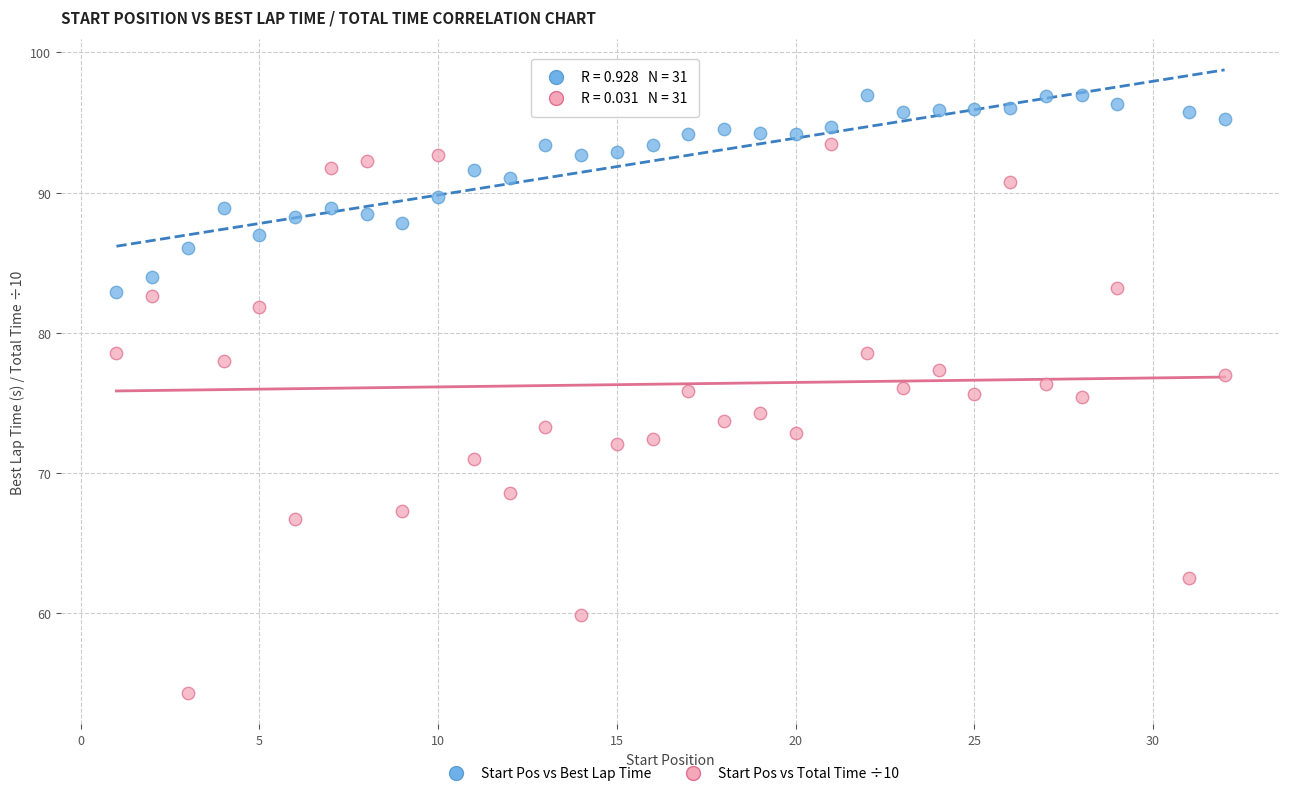

Across all data points, what is the range of Y values (max minus min)?

42.7